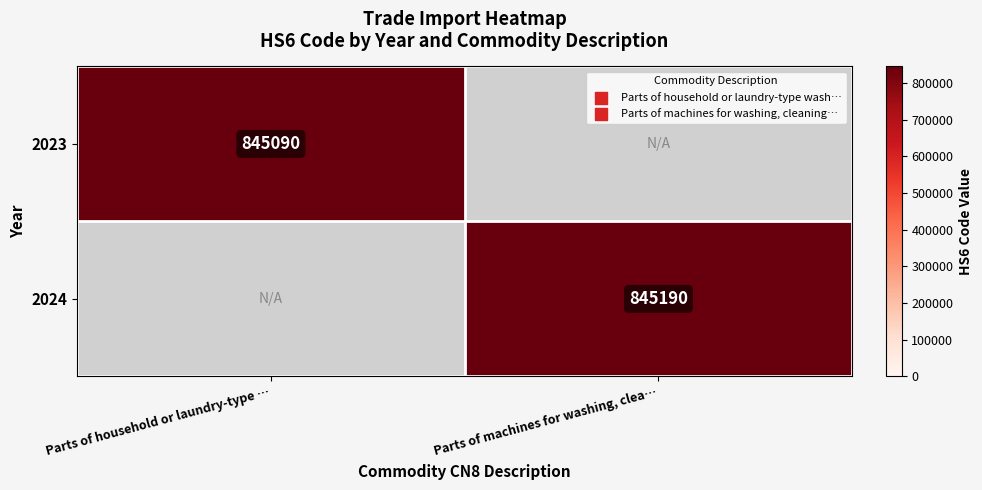

Is the value of 2023 at Parts of household or laundry-type … greater than the value of 2024 at Parts of machines for washing, clea…?

No